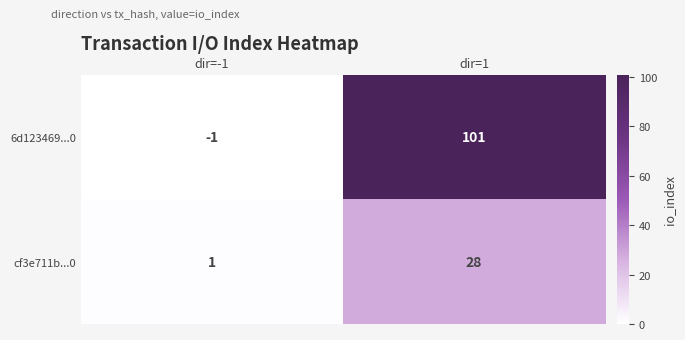

True or false: cf3e711b...0 has a value of 2 at dir=-1.

False